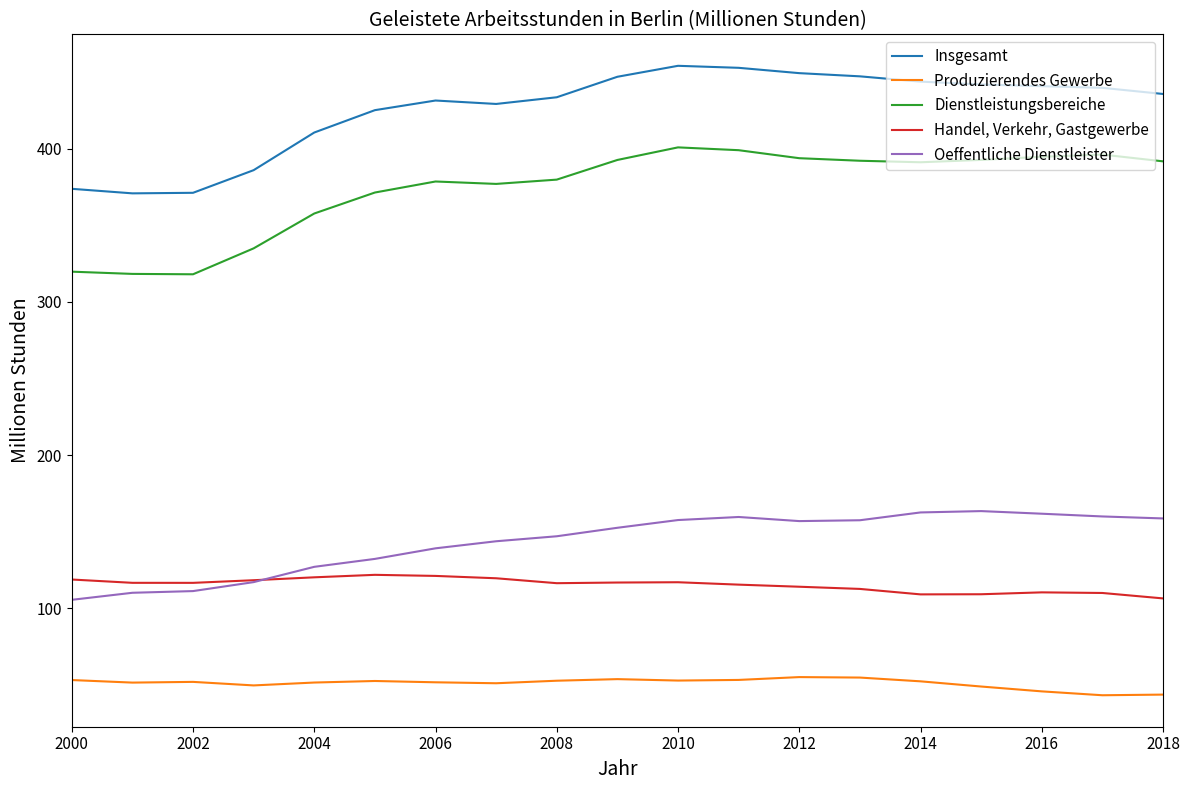

List the series in order of their peak value, lowest first.

Produzierendes Gewerbe, Handel, Verkehr, Gastgewerbe, Oeffentliche Dienstleister, Dienstleistungsbereiche, Insgesamt